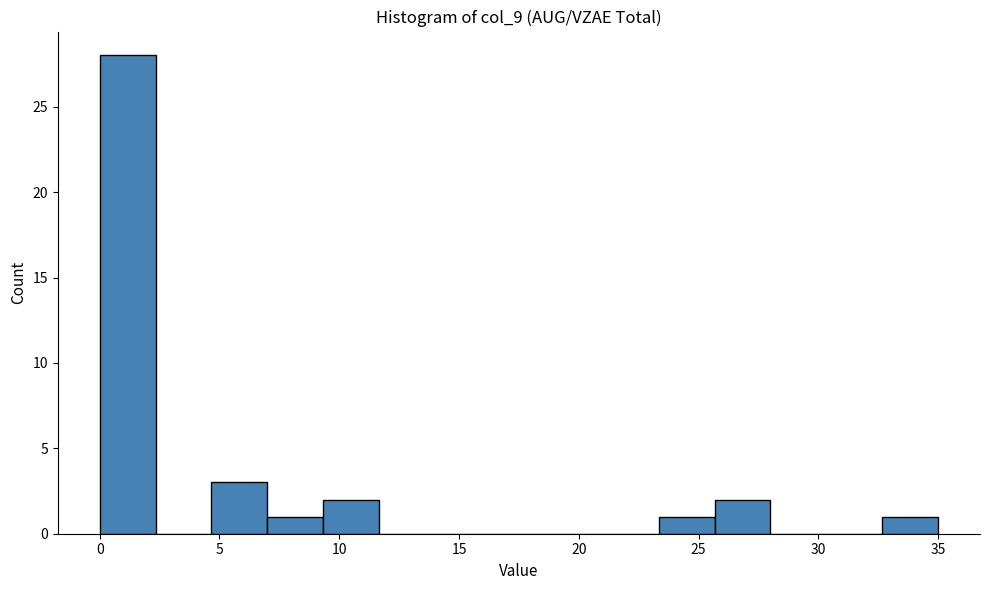

Reading left to right, transcribe this chart: for each bar, give the range it covers on the x-axis and its height. Neither the bar edges nor the heights are printed on the chart, so give them approximately, as read against the axes.

0.0 to 2.5: 28
2.5 to 4.5: 0
4.5 to 7.0: 3
7.0 to 9.5: 1
9.5 to 11.5: 2
11.5 to 14.0: 0
14.0 to 16.5: 0
16.5 to 18.5: 0
18.5 to 21.0: 0
21.0 to 23.5: 0
23.5 to 25.5: 1
25.5 to 28.0: 2
28.0 to 30.5: 0
30.5 to 32.5: 0
32.5 to 35.0: 1